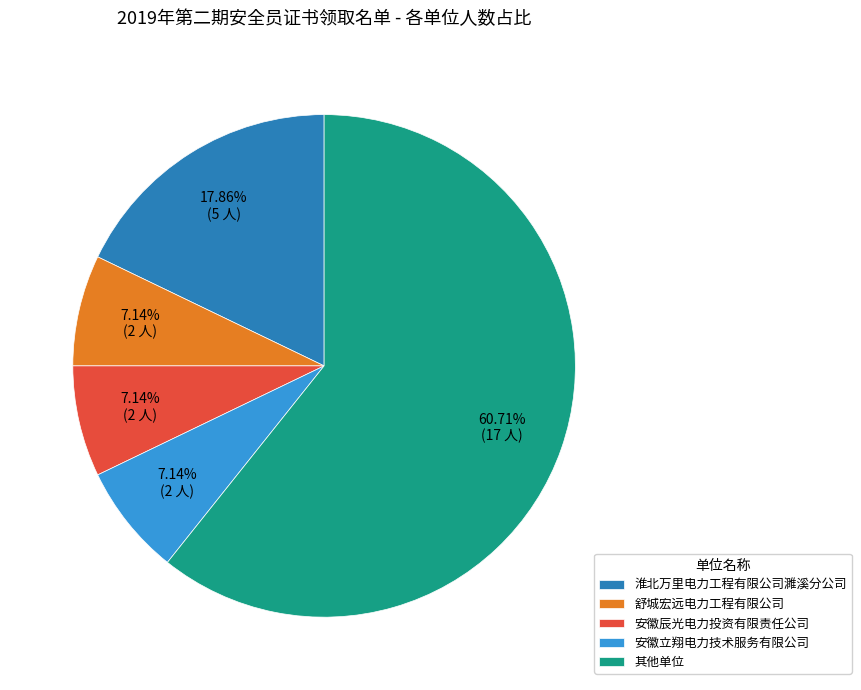

What percentage is the 舒城宏远电力工程有限公司 slice, to the nearest percent?

7%